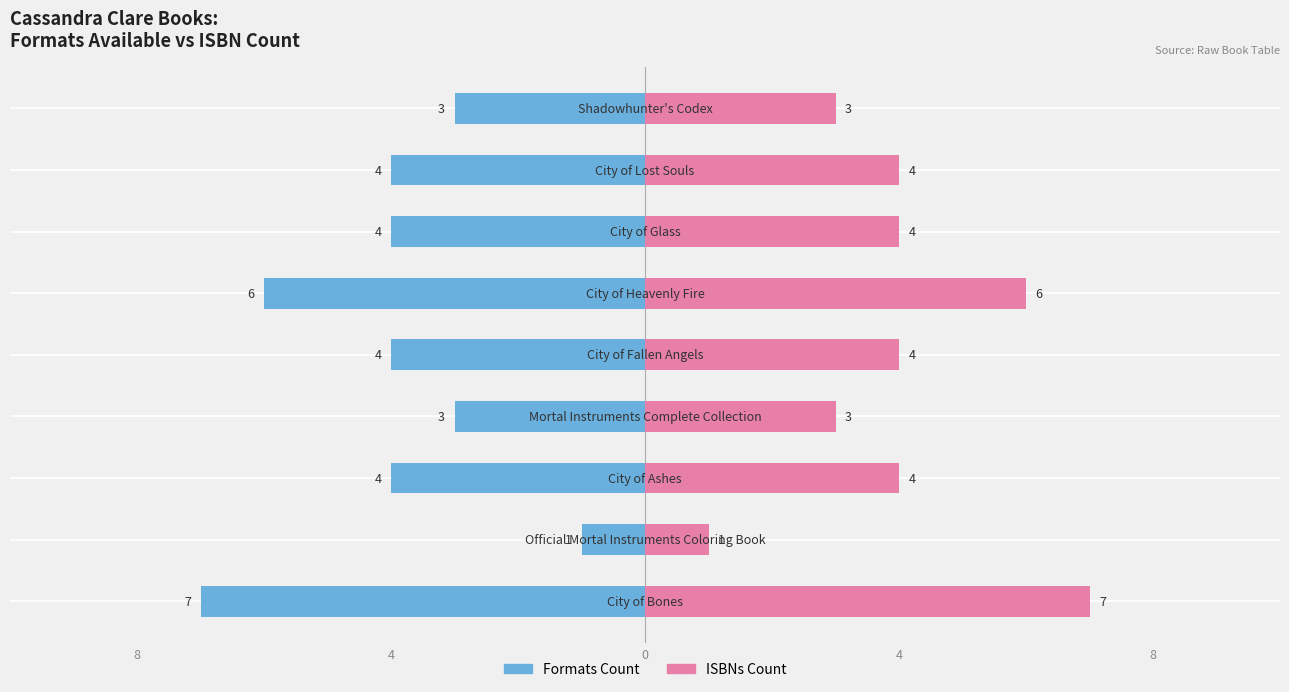

How many categories are shown in the chart?

9